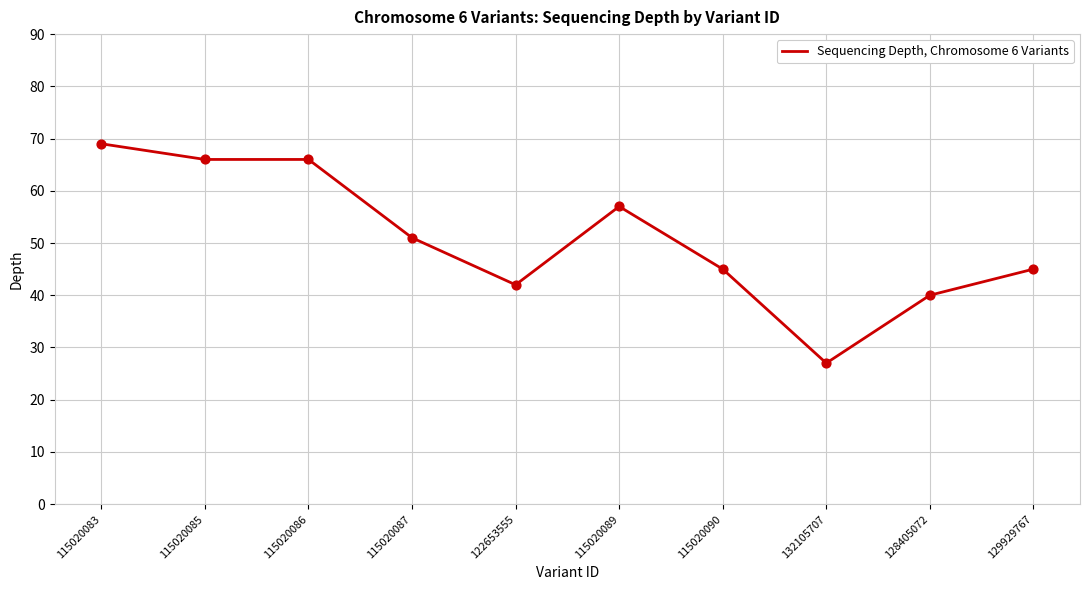

What is the change in value from 128405072 to 129929767?

+5